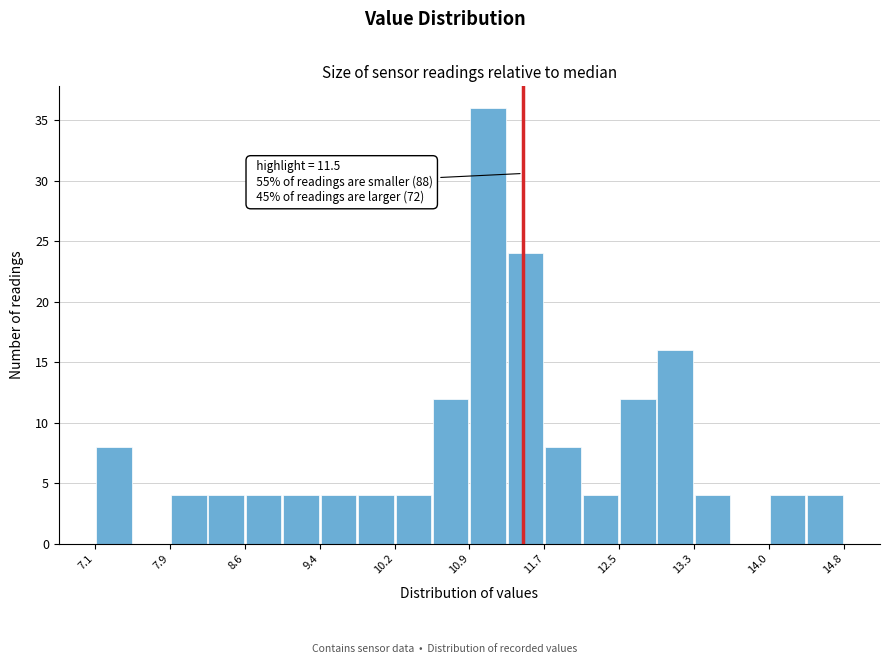

Around what value on the x-axis is the tallest bar? Give the approximate position of its centre, as read against the axis.

11.1